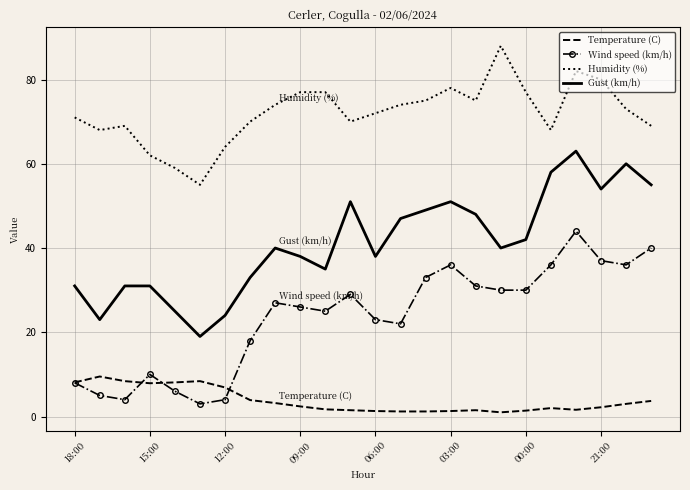

Which series has the largest total across all categories?

Humidity (%)